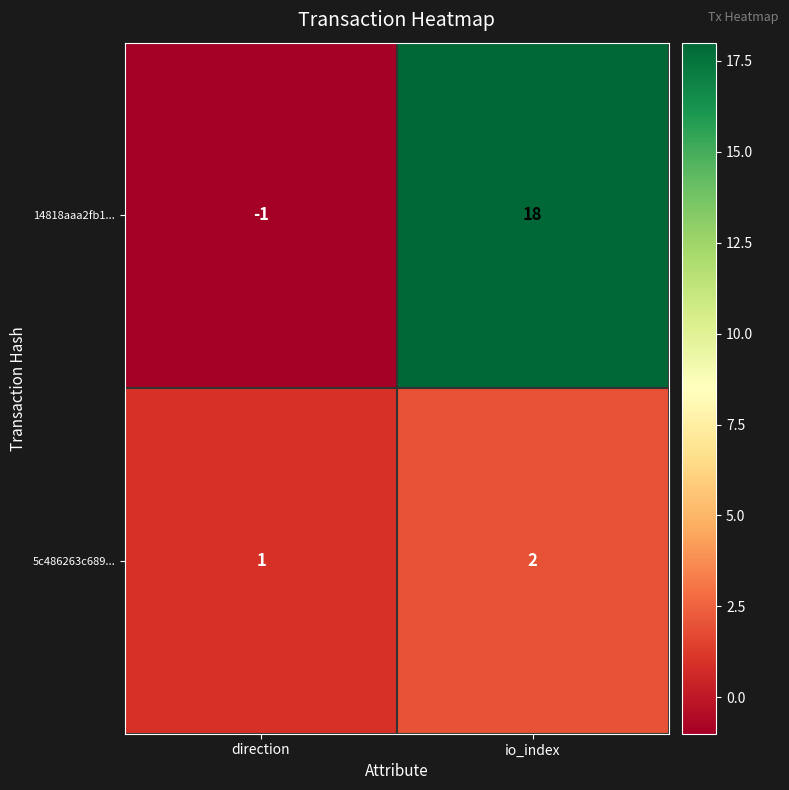

Count the number of data series in this chart.

2